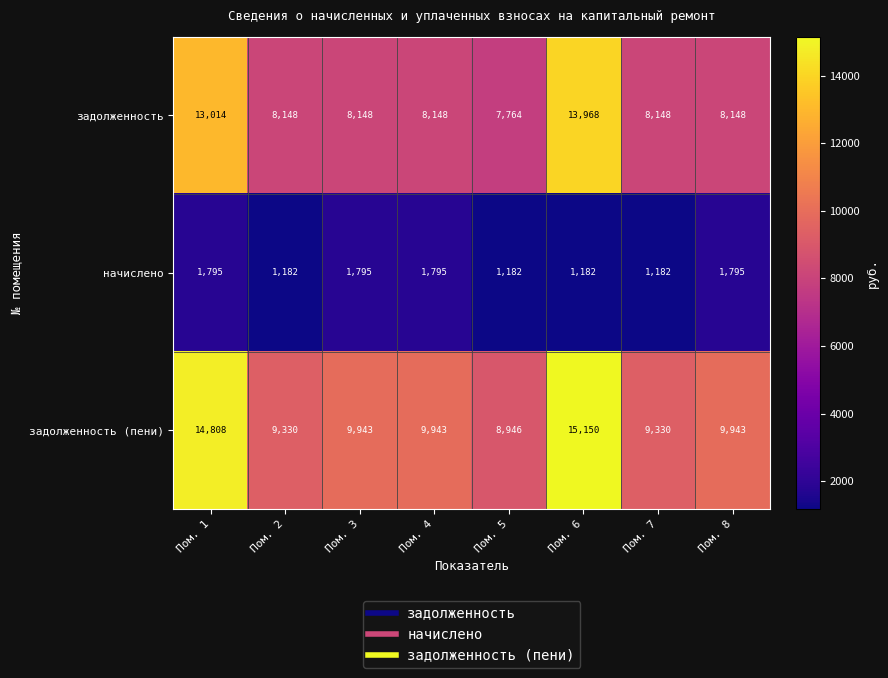

What is the average value of the задолженность series?

9436